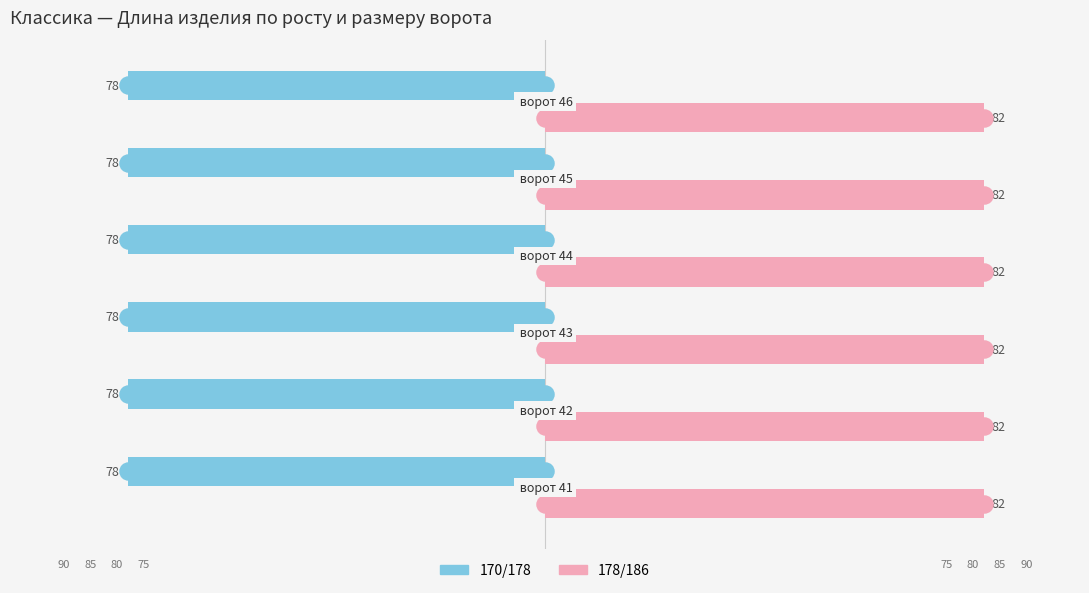

What are all the series names shown in the legend?

170/178, 178/186